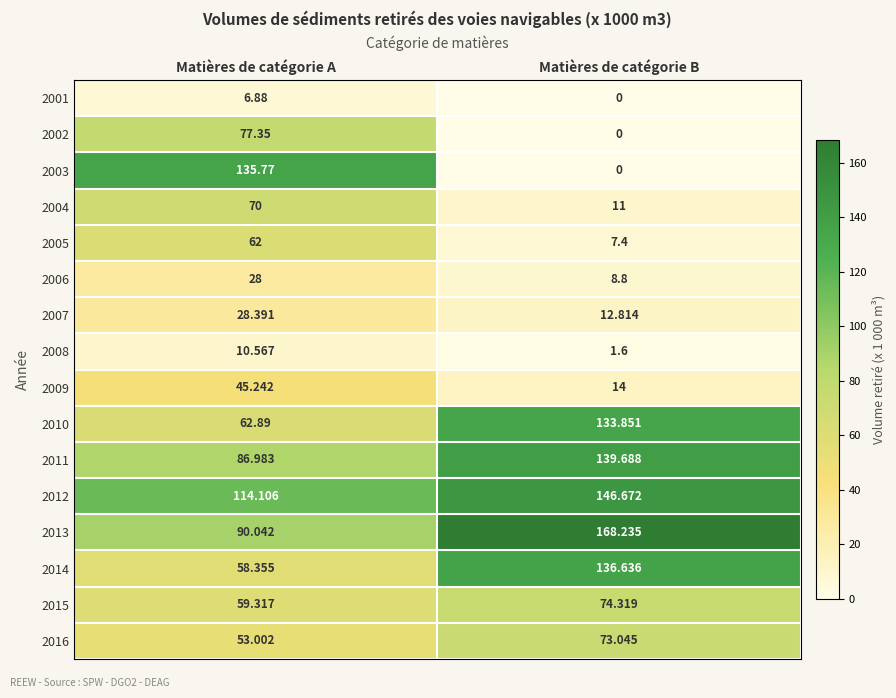

Where is 2016 nearest to the value 63?

Matières de catégorie A